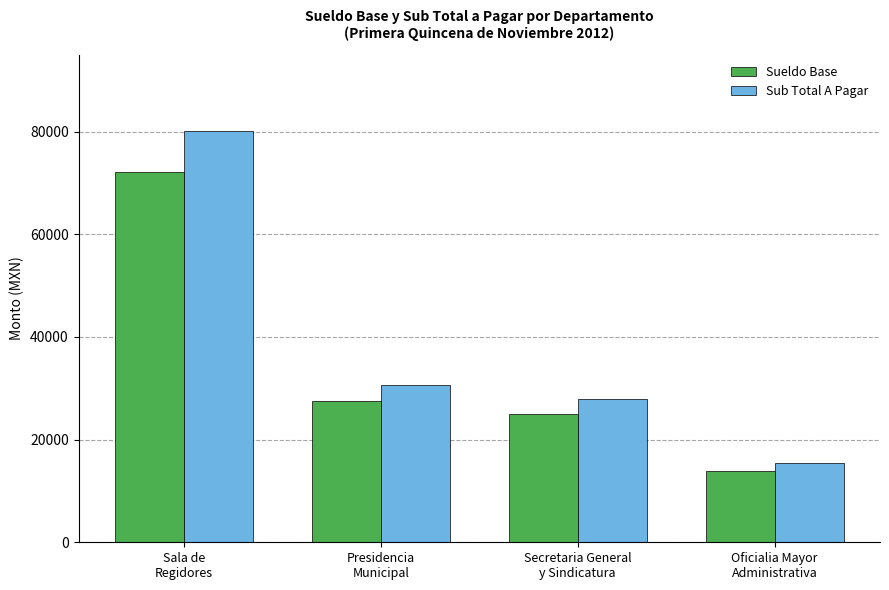

Which category has the lowest value across all series?

Oficialia Mayor
Administrativa